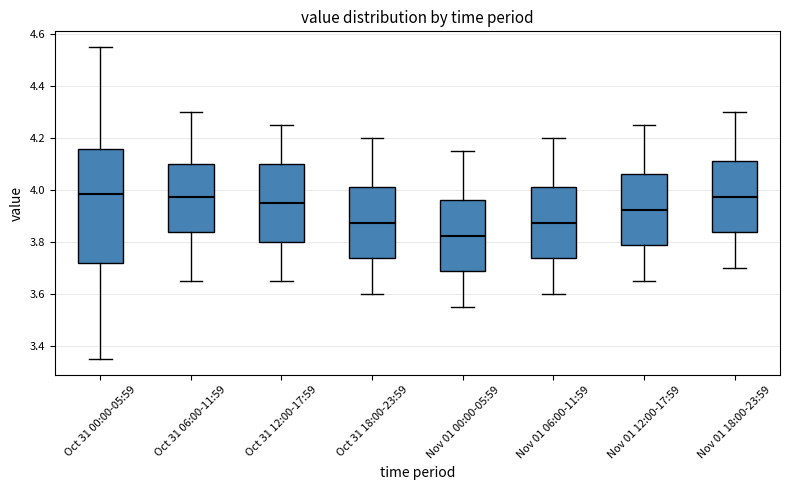

Where is the lower edge of the box for Oct 31 12:00-17:59 on the y-axis? The values are not printed on the chart, so give them approximately, as read against the axis.

3.80